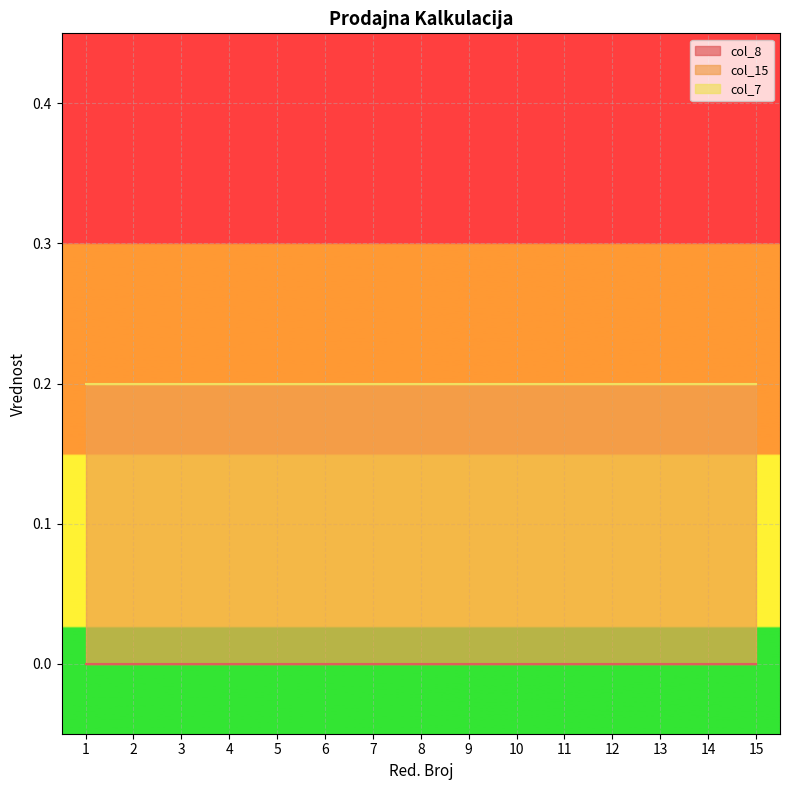

Reading left to right, list all the values displayed in this chart.

col_8: 0.0	0.0	0.0	0.0	0.0	0.0	0.0	0.0	0.0	0.0	0.0	0.0	0.0	0.0	0.0
col_15: 0.2	0.2	0.2	0.2	0.2	0.2	0.2	0.2	0.2	0.2	0.2	0.2	0.2	0.2	0.2
col_7: 0.0	0.0	0.0	0.0	0.0	0.0	0.0	0.0	0.0	0.0	0.0	0.0	0.0	0.0	0.0